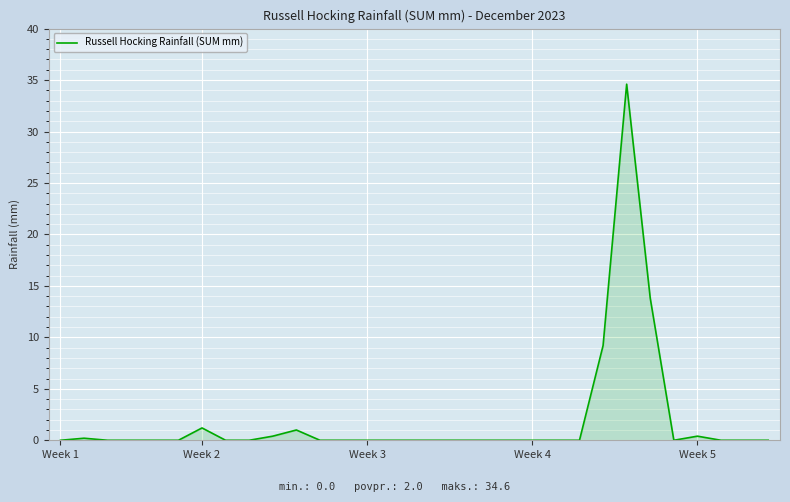

Reading right to left, extract all data points from this chart.

0.0	0.0	0.0	0.4	0.0	13.8	34.6	9.2	0.0	0.0	0.0	0.0	0.0	0.0	0.0	0.0	0.0	0.0	0.0	0.0	1.0	0.4	0.0	0.0	1.2	0.0	0.0	0.0	0.0	0.2	0.0